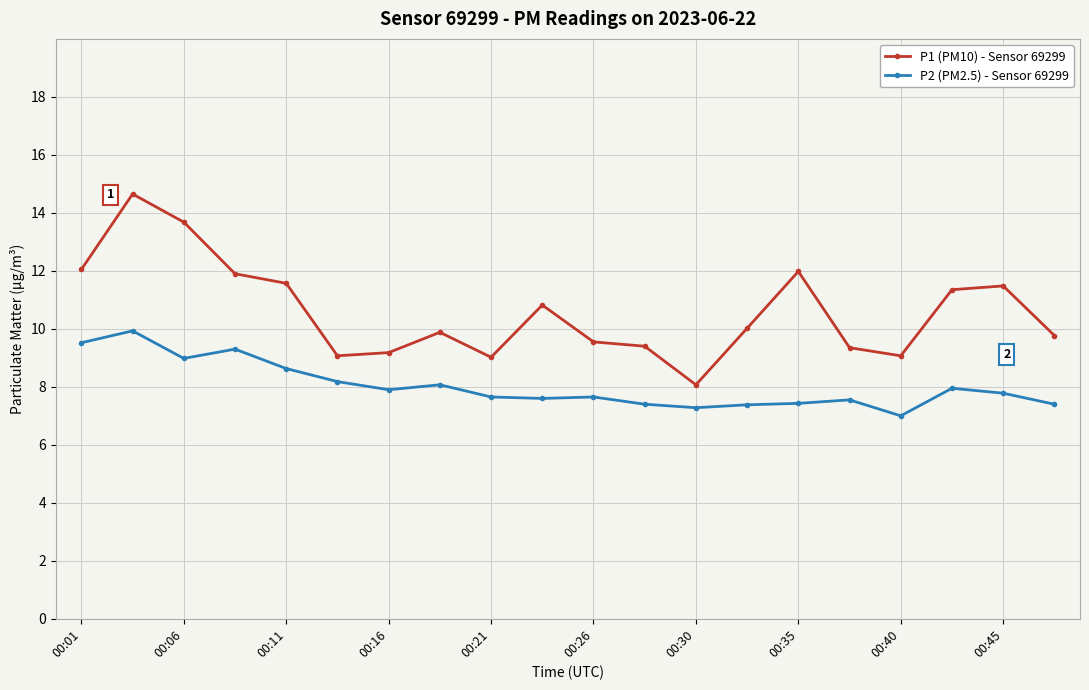

True or false: P1 (PM10) - Sensor 69299 and P2 (PM2.5) - Sensor 69299 cross at least once.

False